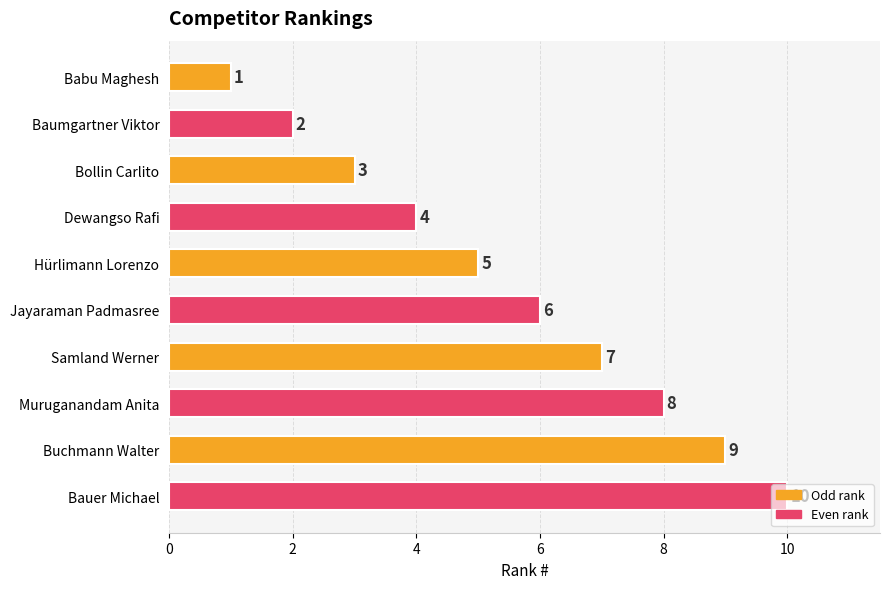

At which category does the chart reach its peak across all series?

Bauer Michael